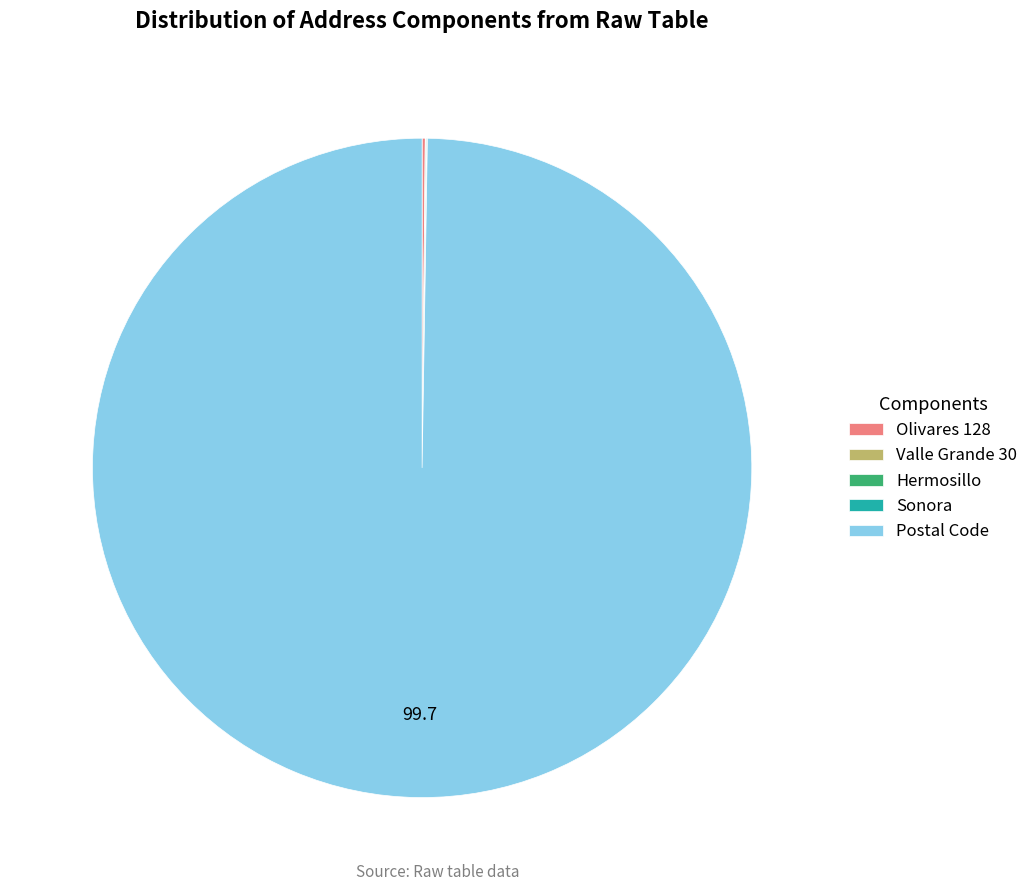

What is the largest slice in the pie chart?

Postal Code